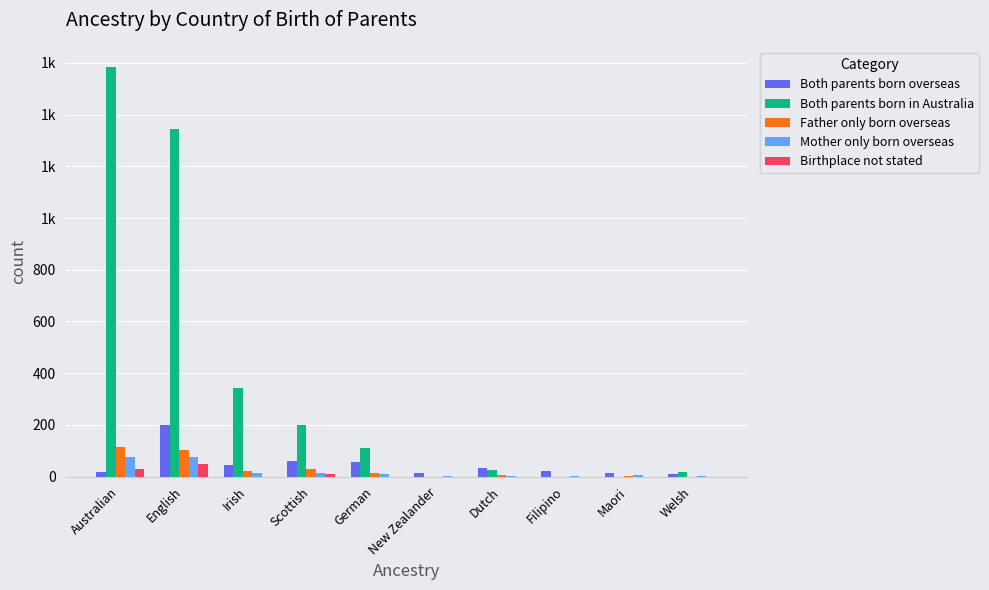

What value does the Mother only born overseas series have at Australian?

77